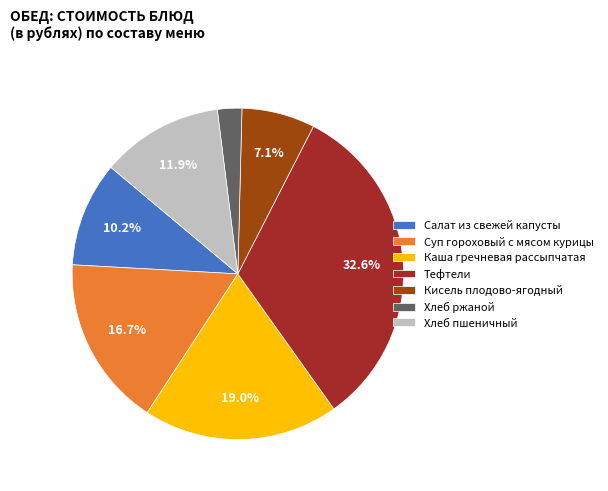

Approximately how many times larger is the value at Суп гороховый с мясом курицы compared to Тефтели?

0.5